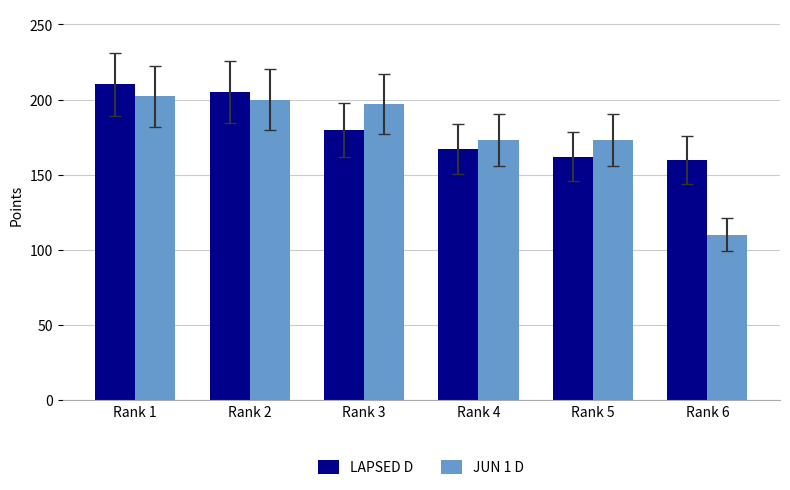

Which label corresponds to the smallest value in the chart?

Rank 6